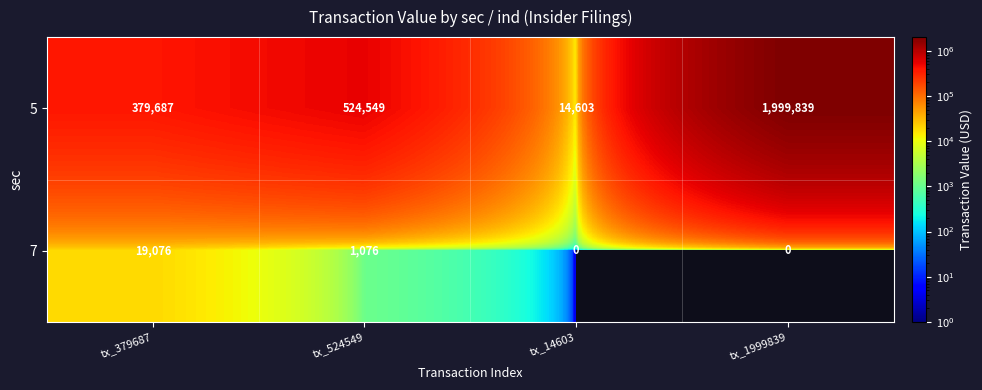

Which series has the widest spread of values?

5